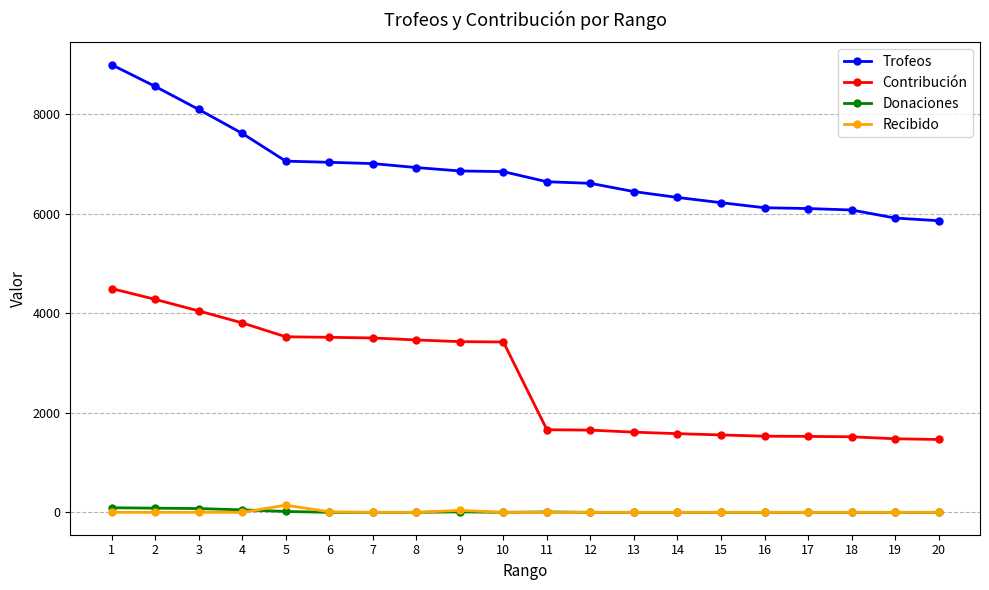

The value of Contribución at 19 is 1479. True or false?

True